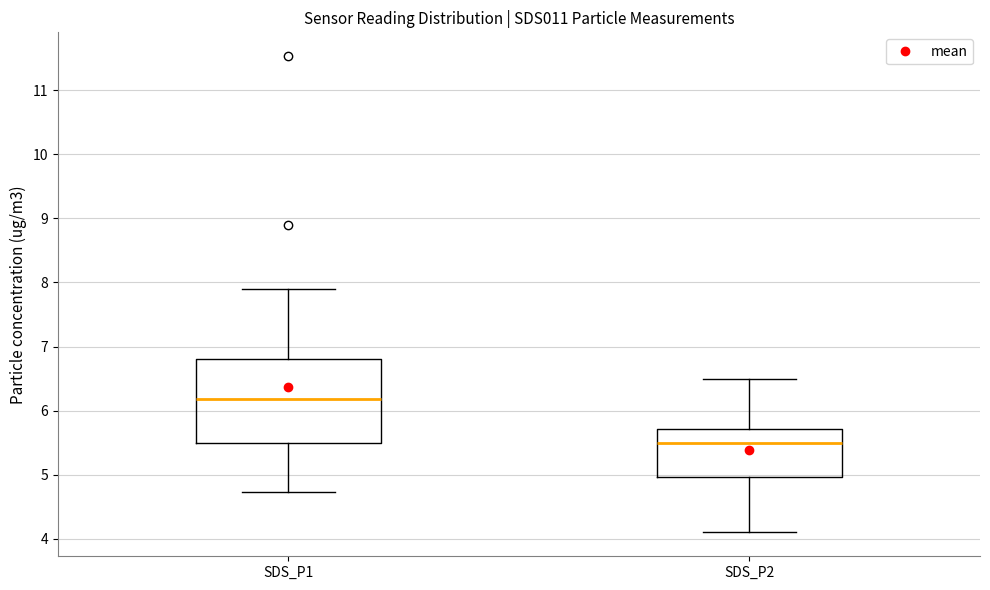

Reading left to right, transcribe this box plot: for each box, give where its median line is, the range the box spans, and where its two whiskers end, as read against the y-axis. The values are not printed on the chart, so give them approximately, as read against the axis.

SDS_P1: median 6.2, box 5.5 to 6.8, whiskers 4.7 to 7.9
SDS_P2: median 5.5, box 5.0 to 5.7, whiskers 4.1 to 6.5